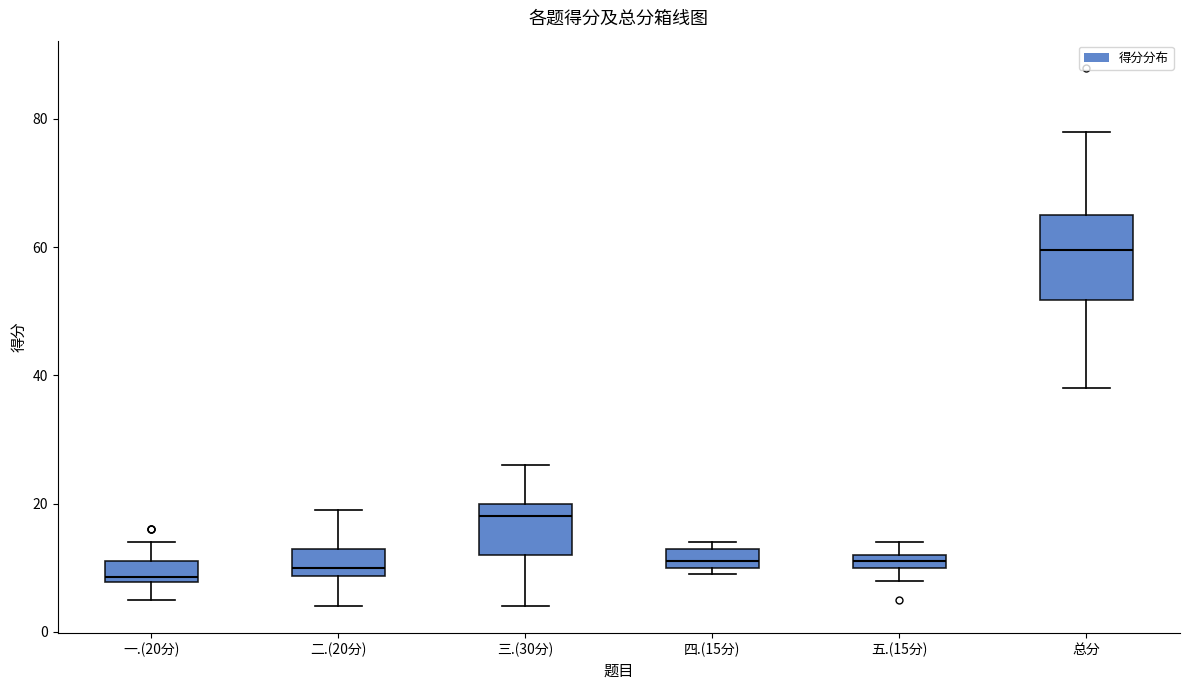

Comparing the boxes themselves (not the whiskers), which one is the tallest?

总分